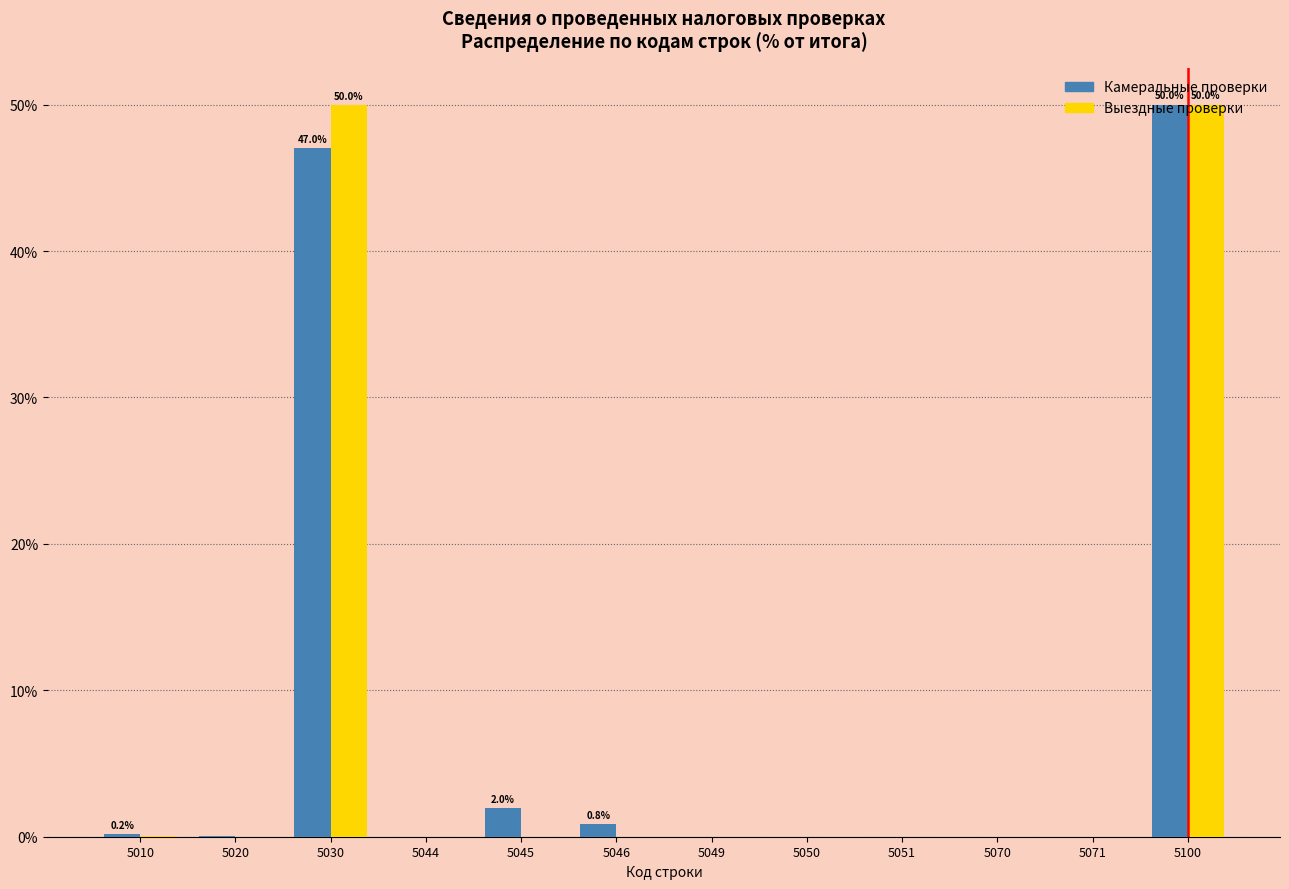

At which category is the sum across all series the highest?

5100